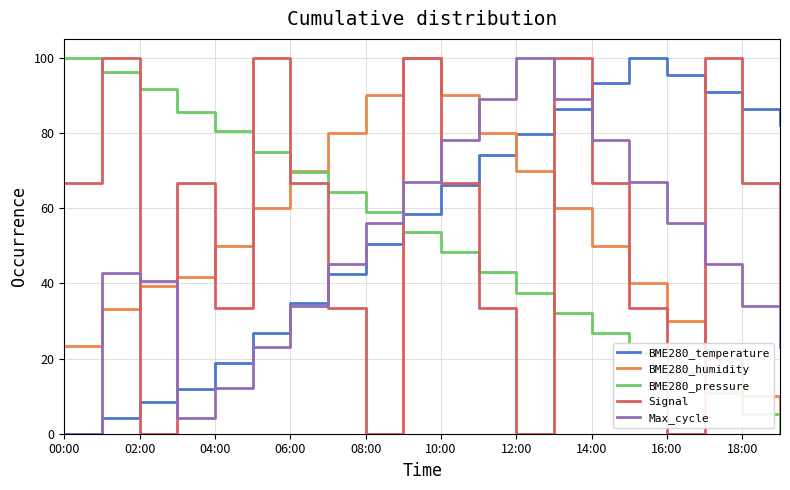

Rank the series by their average value, from highest to lowest.

BME280_temperature, Signal, BME280_humidity, BME280_pressure, Max_cycle